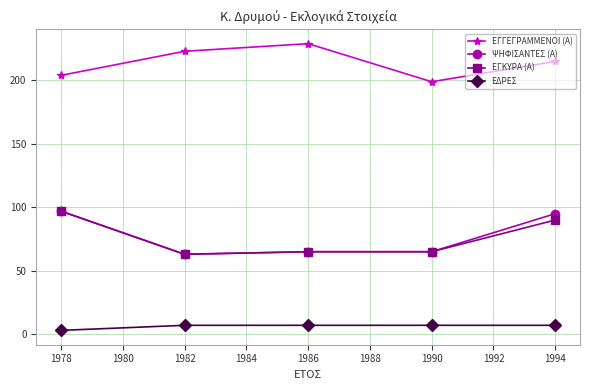

True or false: ΨΗΦΙΣΑΝΤΕΣ (Α) has more than 2 interior local peaks.

False